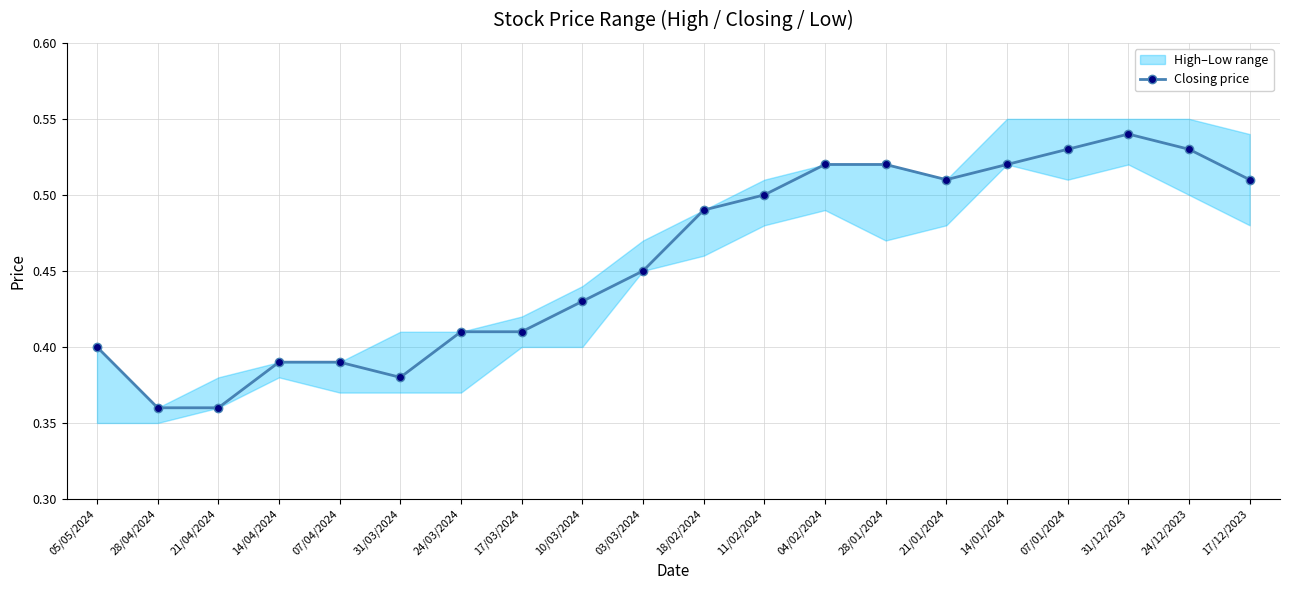

Reading left to right, transcribe all the data shown in this chart.

05/05/2024=0.4	28/04/2024=0.4	21/04/2024=0.4	14/04/2024=0.4	07/04/2024=0.4	31/03/2024=0.4	24/03/2024=0.4	17/03/2024=0.4	10/03/2024=0.4	03/03/2024=0.5	18/02/2024=0.5	11/02/2024=0.5	04/02/2024=0.5	28/01/2024=0.5	21/01/2024=0.5	14/01/2024=0.5	07/01/2024=0.5	31/12/2023=0.5	24/12/2023=0.5	17/12/2023=0.5